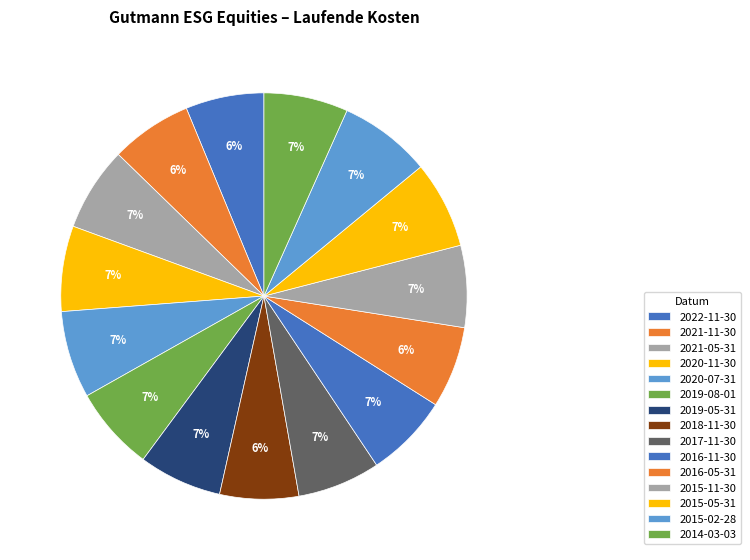

How many segments does this pie chart have?

15